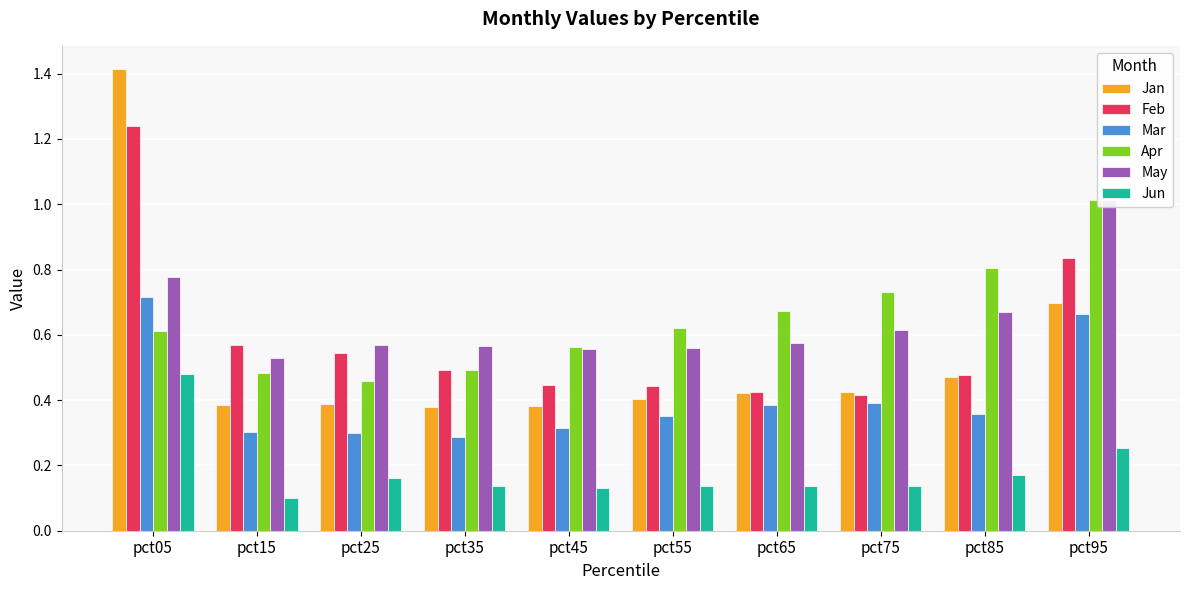

Which label corresponds to the largest value in the chart?

pct05